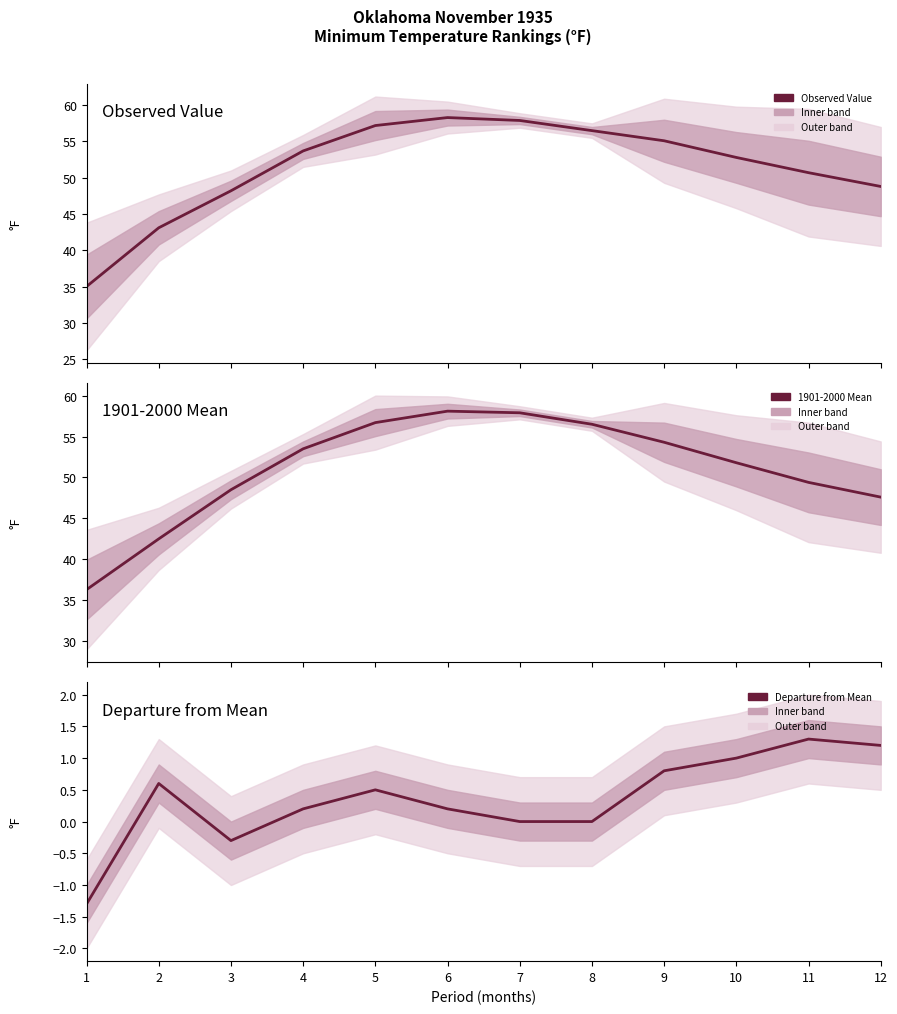

List the series in order of their peak value, lowest first.

Departure from Mean, 1901-2000 Mean, Observed Value